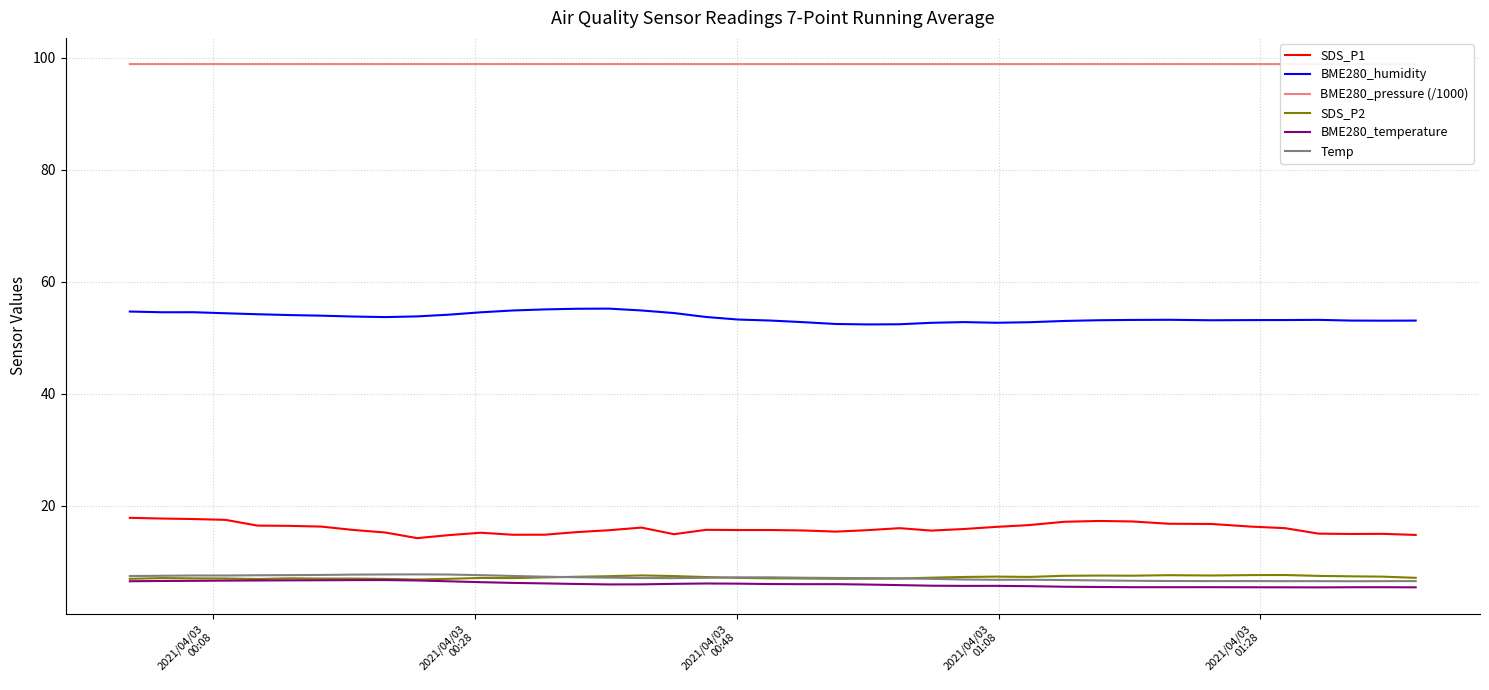

What is the average value of the SDS_P1 series?

15.9